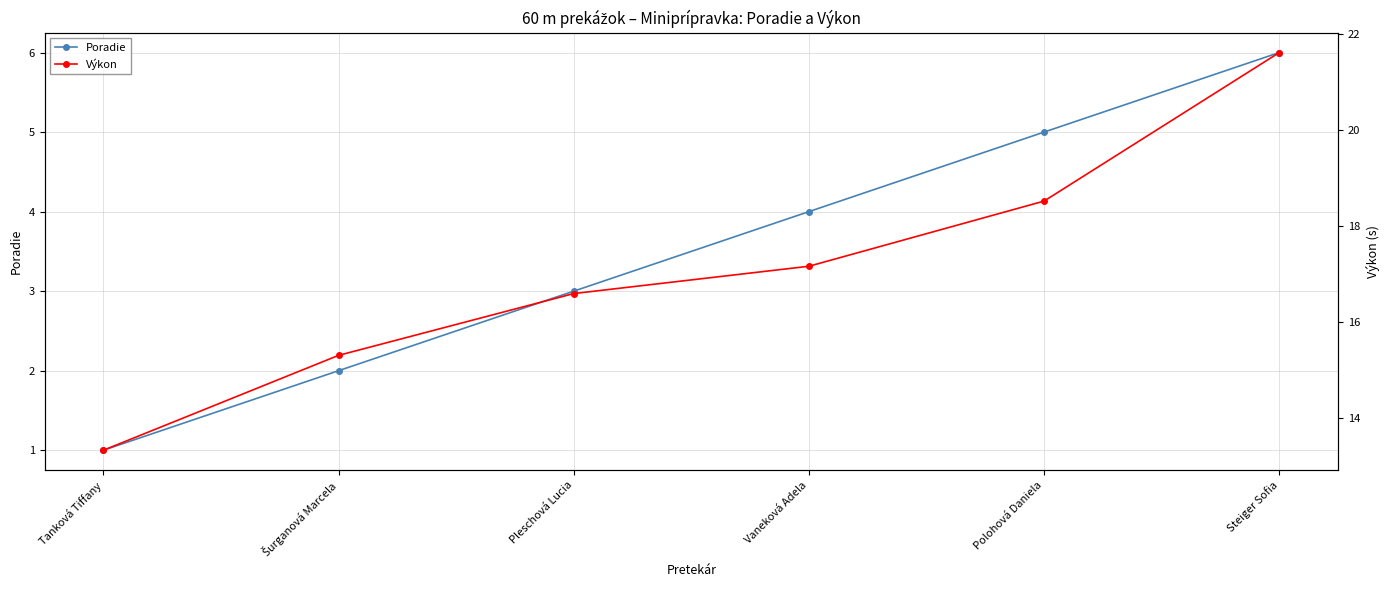

What is the approximate value of Poradie at Tanková Tiffany?

1